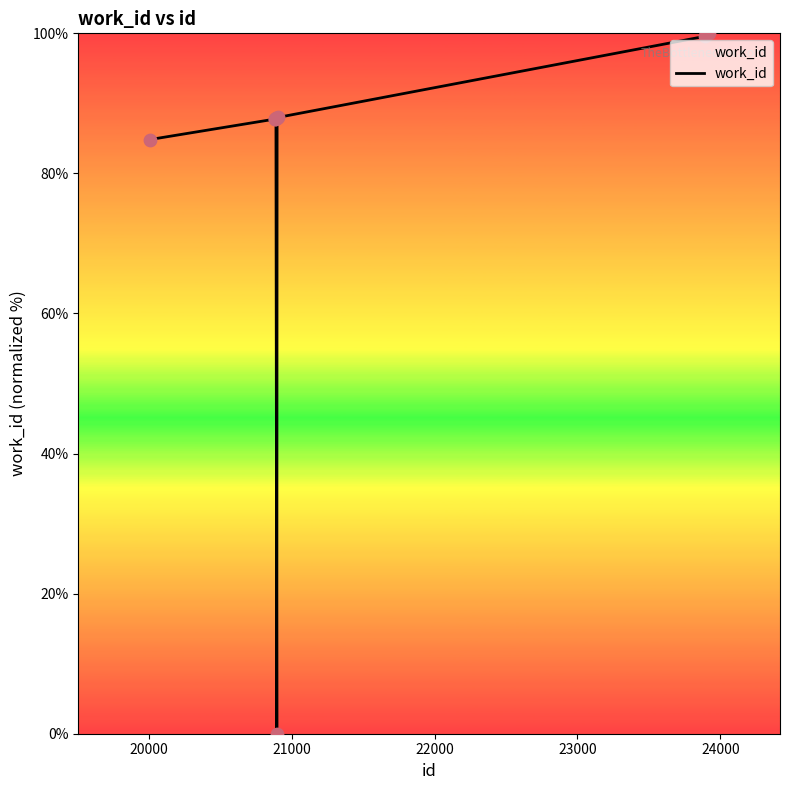

What is the maximum value shown in the chart?

100.0